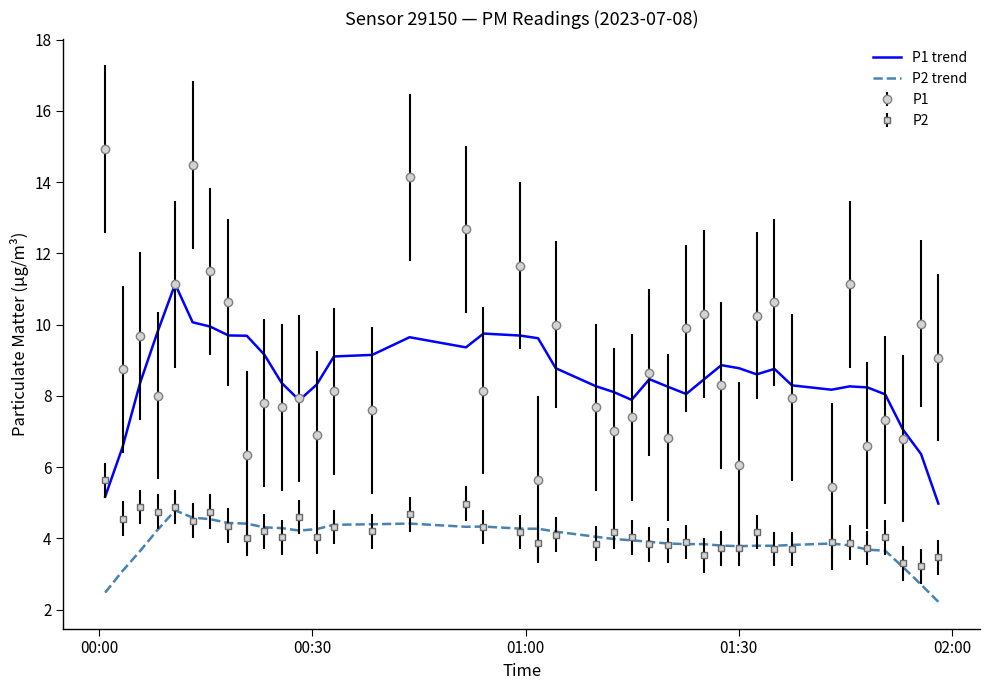

Which series has the largest total across all categories?

P1